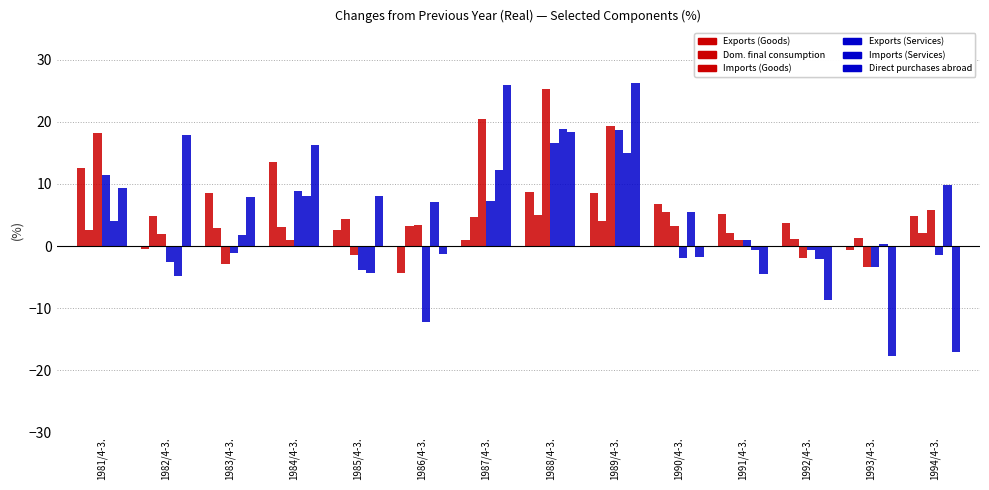

Does the chart contain stacked bars?

No